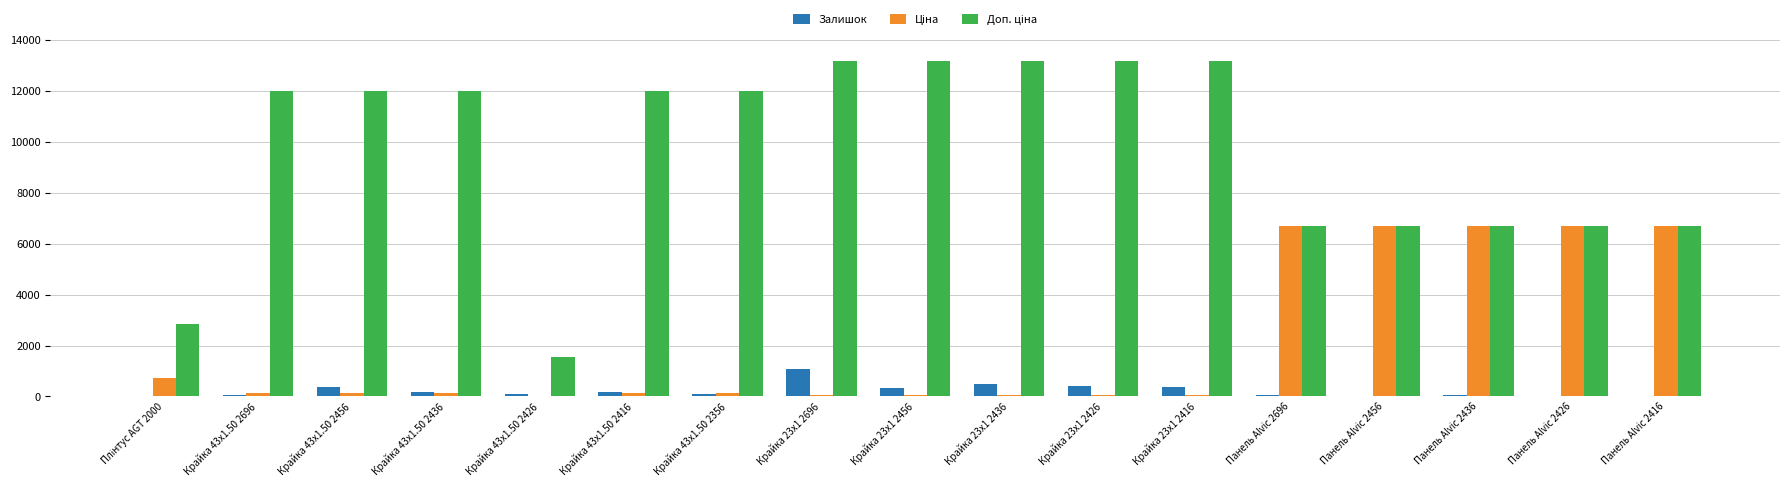

What is the greatest value displayed?

13171.5